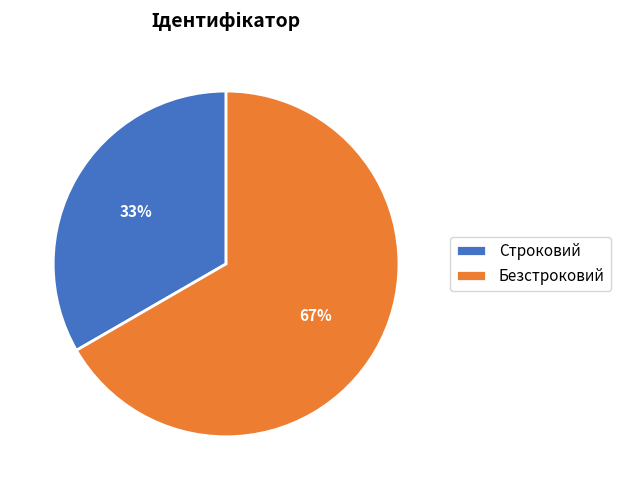

Is there a majority slice in this chart?

Yes